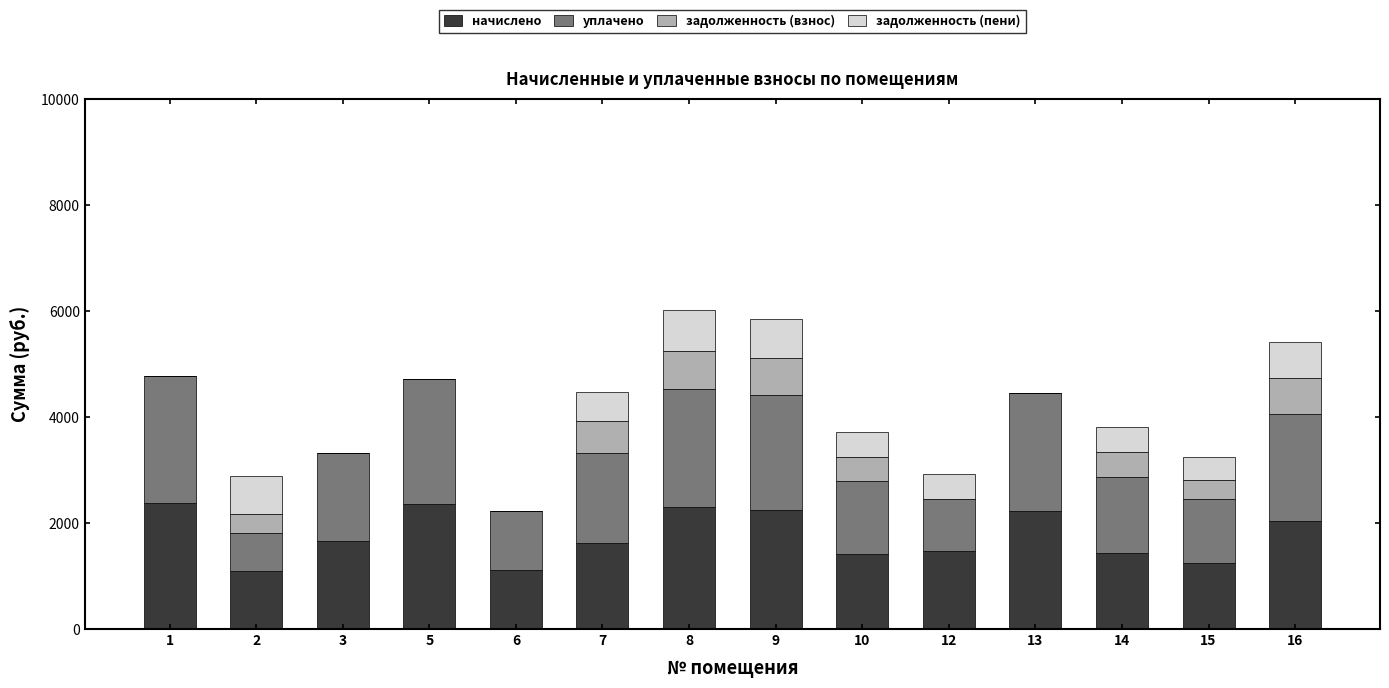

What is the sum of all начислено values?

24576.9